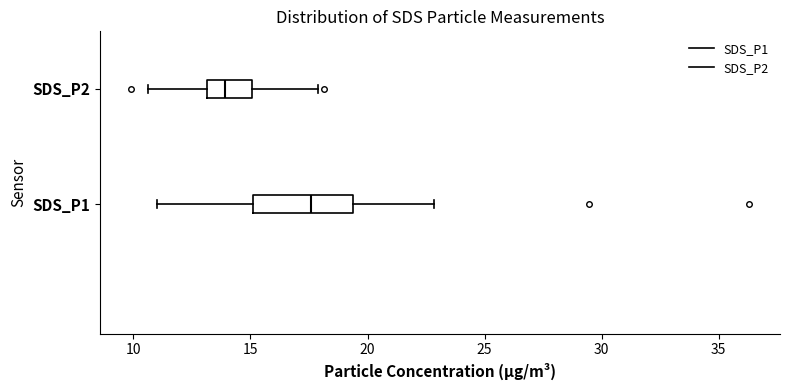

Reading bottom to top, transcribe this box plot: for each box, give where its median line is, the range the box spans, and where its two whiskers end, as read against the x-axis. The values are not printed on the chart, so give them approximately, as read against the axis.

SDS_P1: median 17.5, box 15.0 to 19.5, whiskers 11.0 to 23.0
SDS_P2: median 14.0, box 13.0 to 15.0, whiskers 10.5 to 18.0